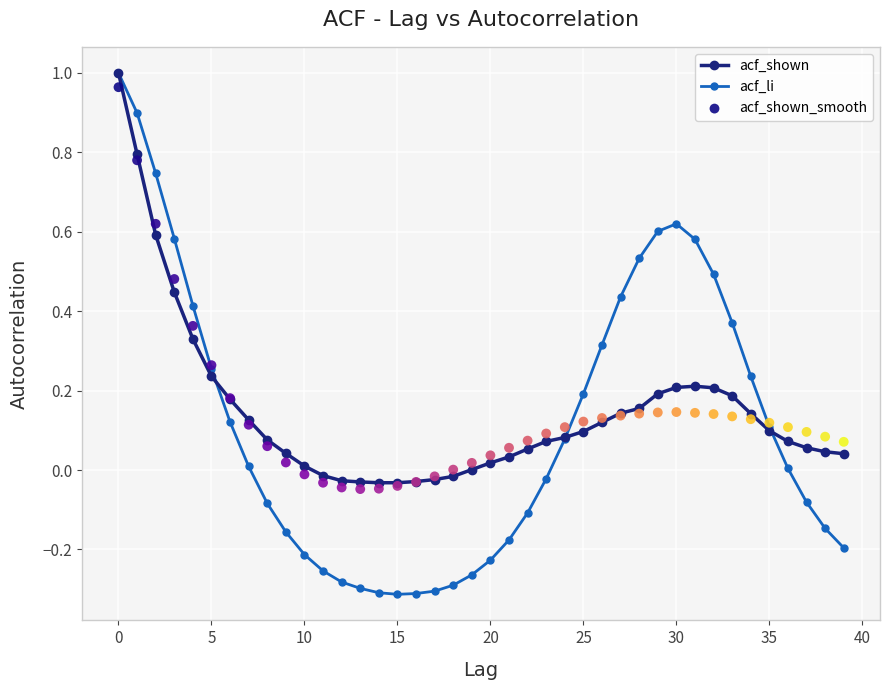

Which series has the largest total across all categories?

acf_shown